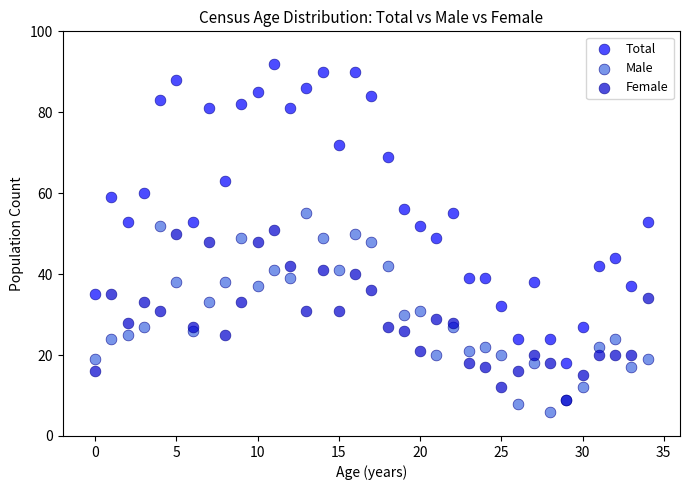

Which series has the widest spread of Y values?

Total